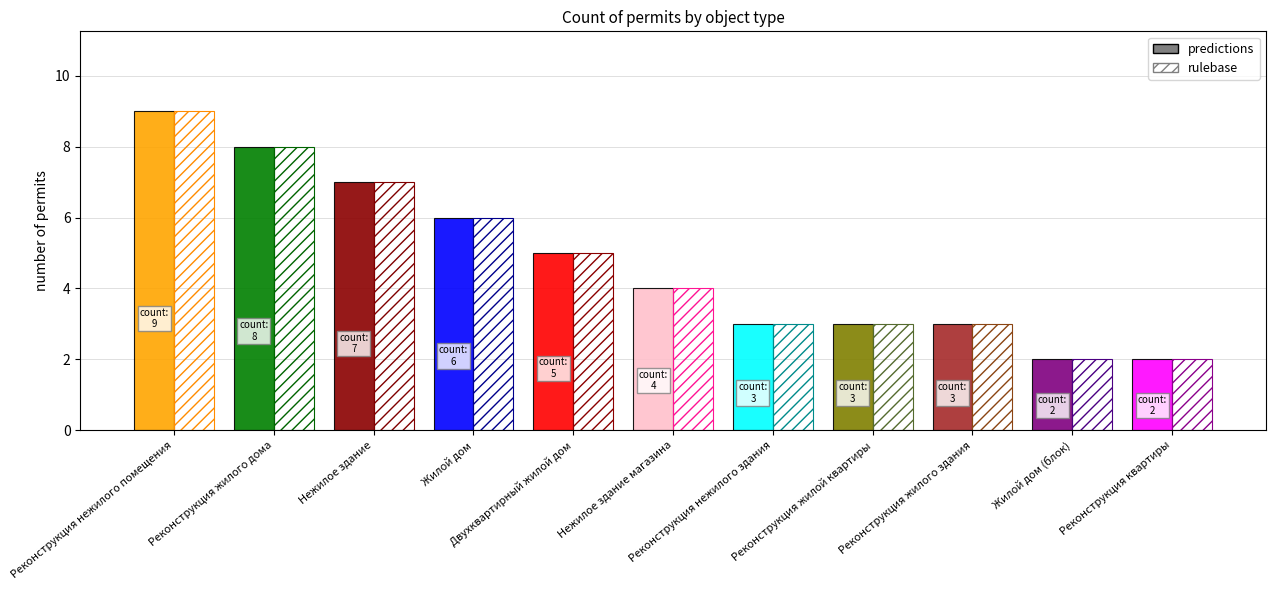

What is the approximate value of predictions at Двухквартирный жилой дом?

5